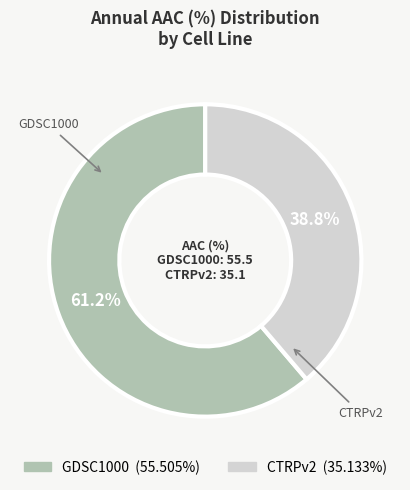

Between GDSC1000 and CTRPv2, which is larger?

GDSC1000